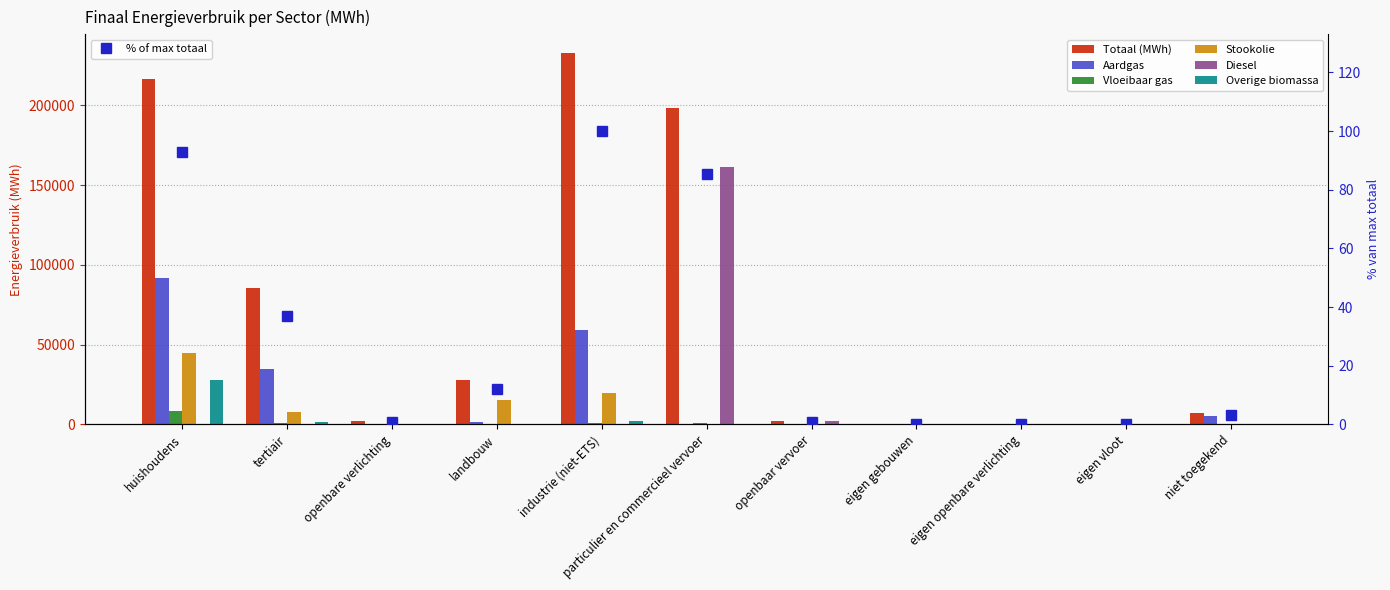

At how many categories does at least one series exceed 92520?

3